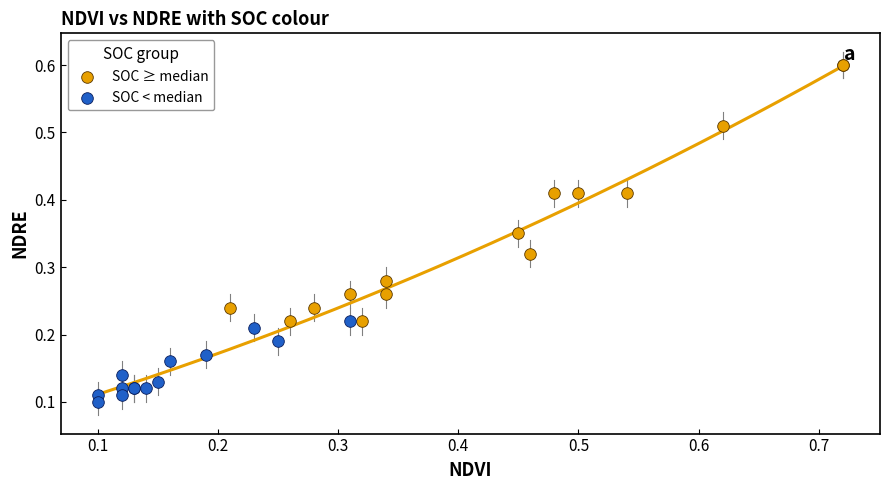

Which series has the widest spread of Y values?

SOC ≥ median